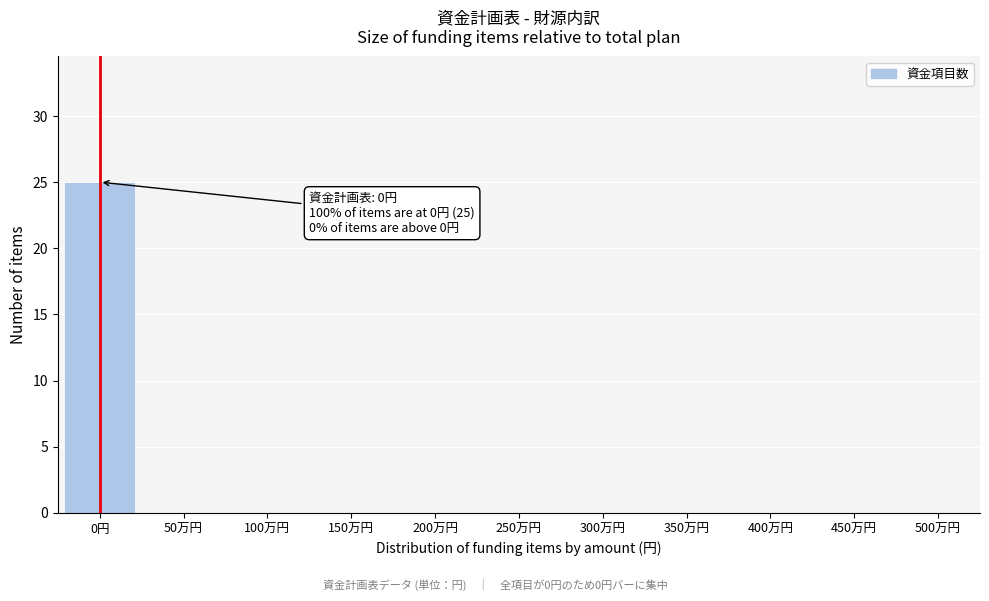

Reading left to right, extract all data points from this chart.

0円=25	50万円=0	100万円=0	150万円=0	200万円=0	250万円=0	300万円=0	350万円=0	400万円=0	450万円=0	500万円=0